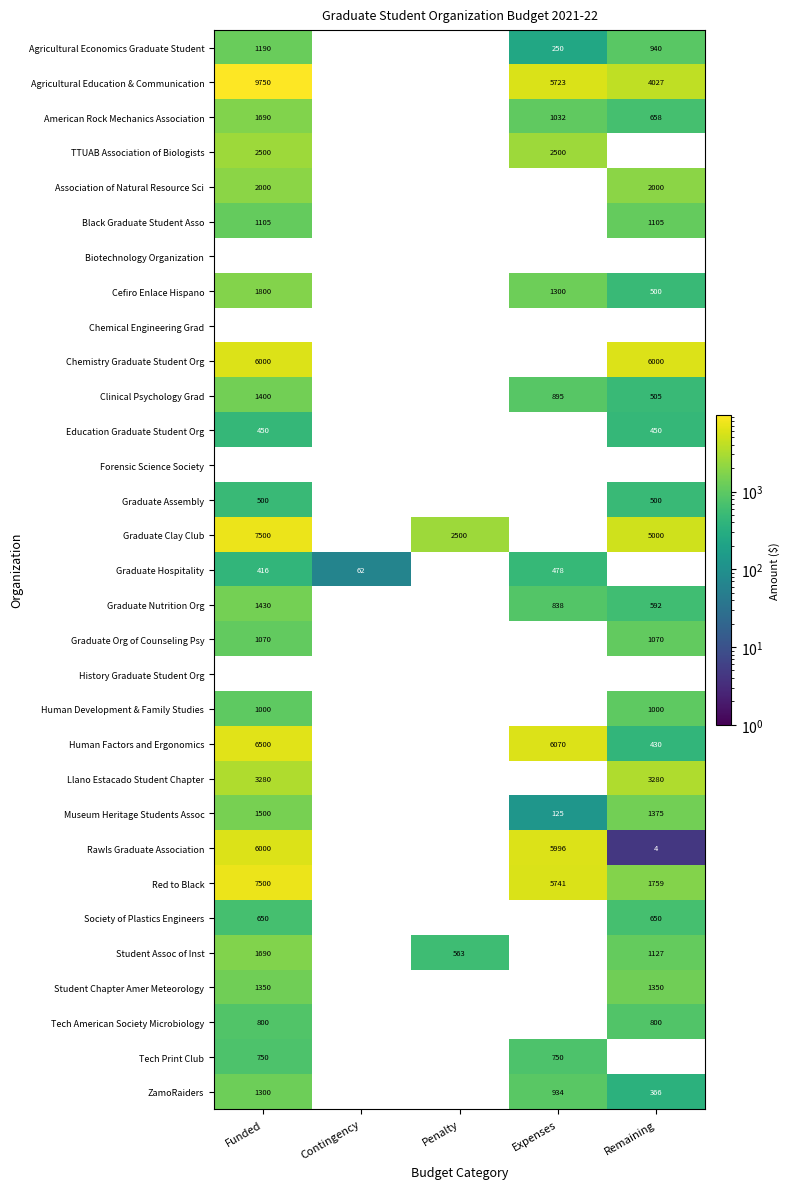

Is the value of Association of Natural Resource Sci at Funded greater than the value of Museum Heritage Students Assoc at Funded?

Yes